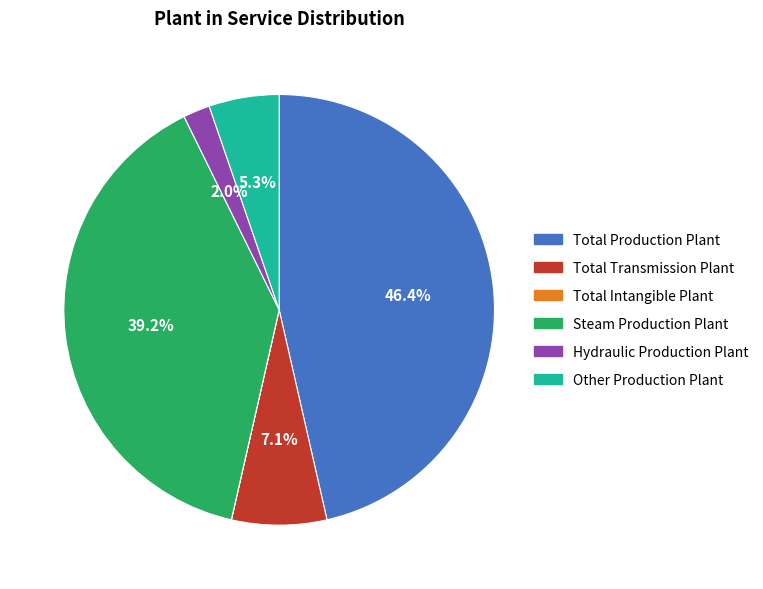

The Other Production Plant slice represents 12% of the pie. True or false?

False